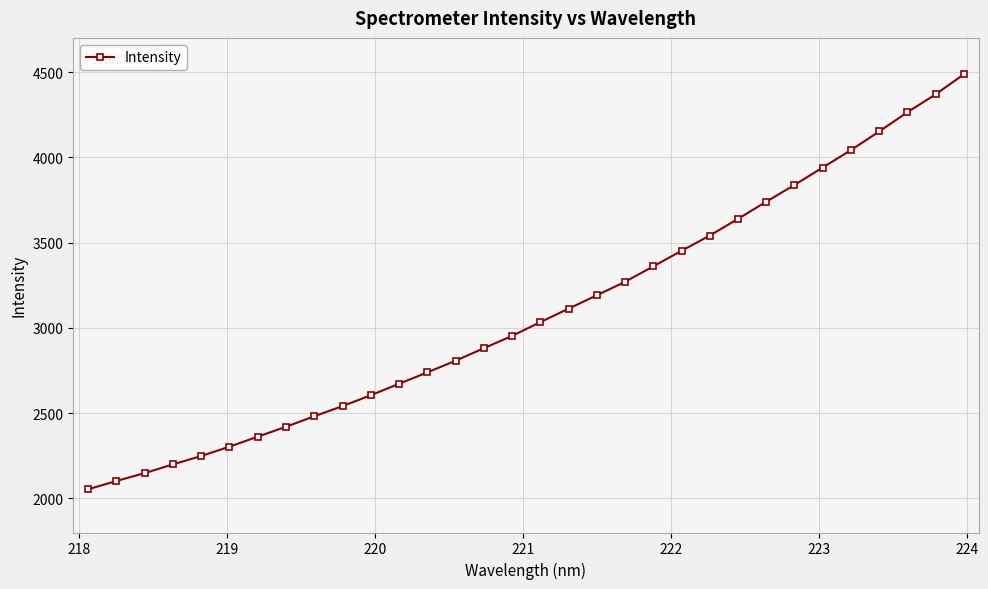

What is the value of the 32nd point from the left?

4486.4